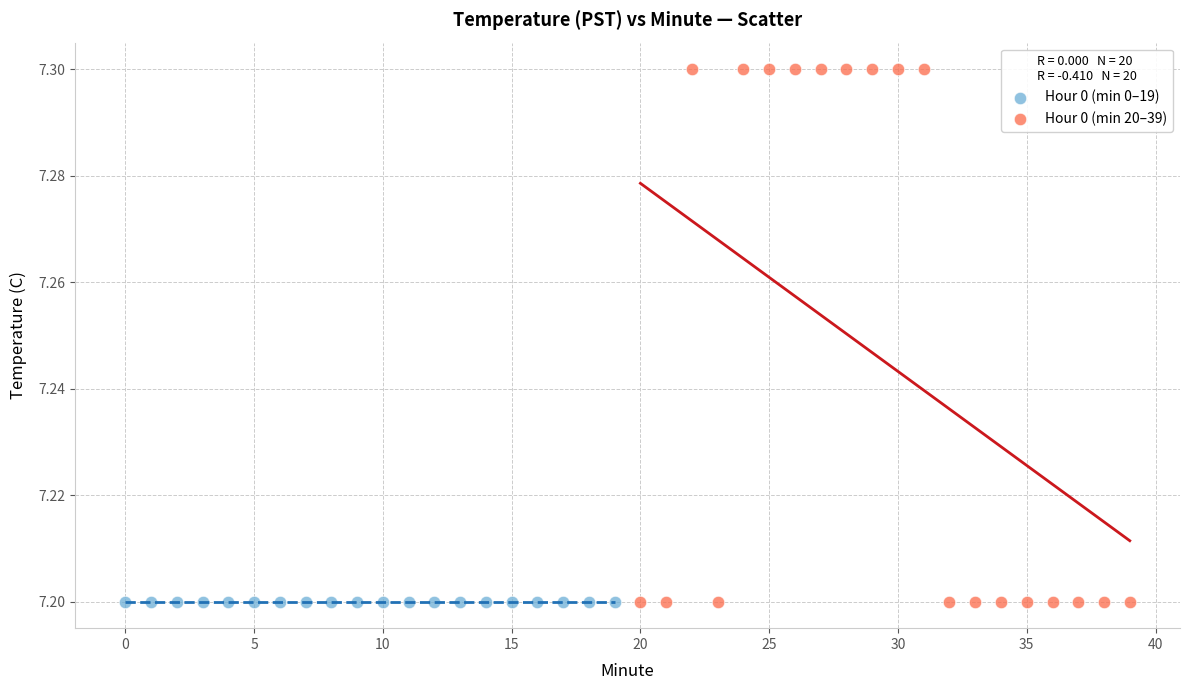

Which series reaches the maximum Y coordinate?

Hour 0 (min 20–39)